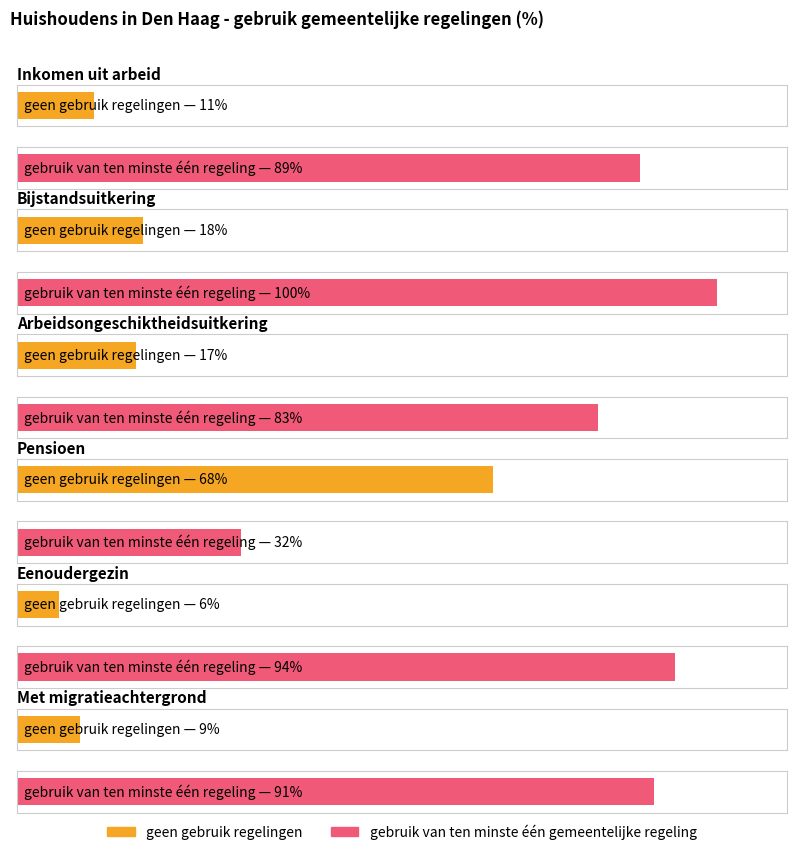

What is the label of the 11th bar from the left?

Eenoudergezin